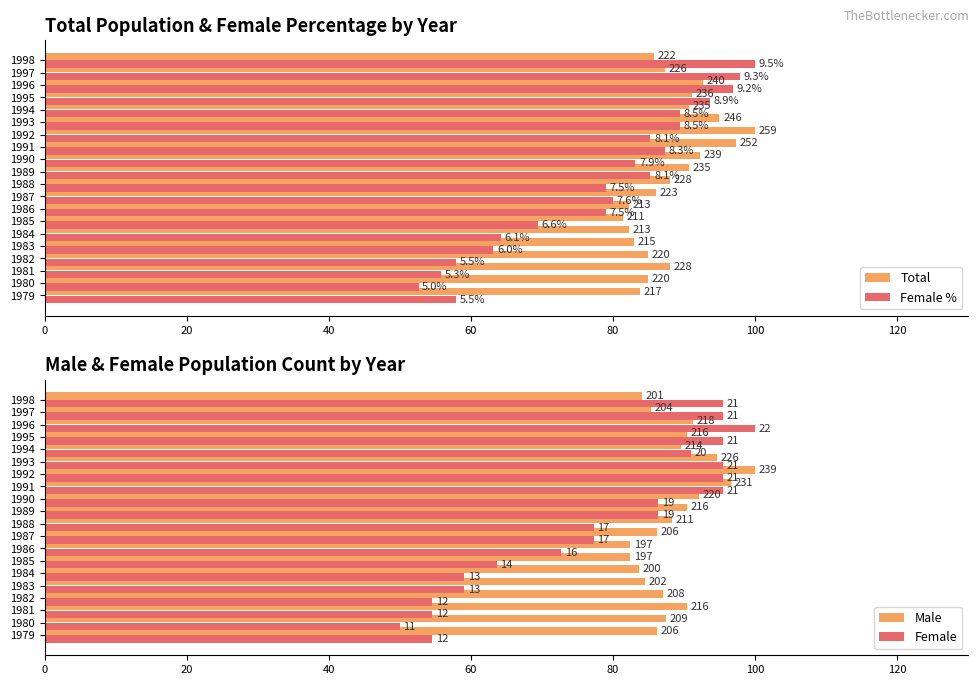

Is the value of Male at 1985 greater than the value of Female at 1990?

No